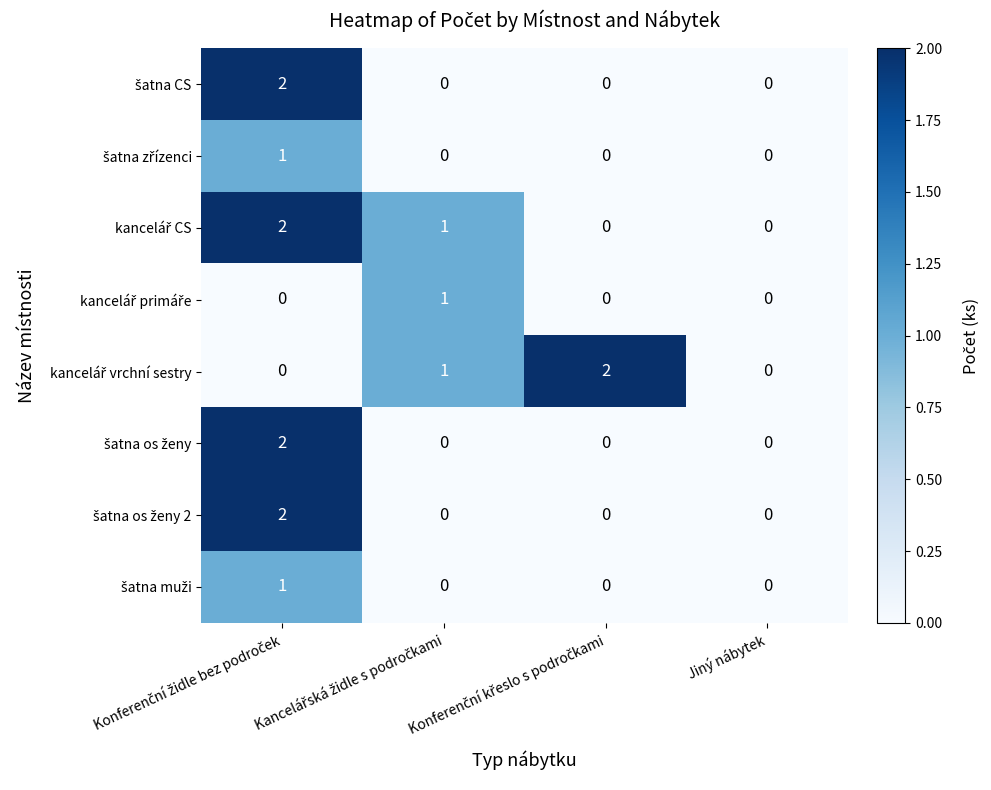

Which has a higher value, Kancelářská židle s področkami or Jiný nábytek?

Kancelářská židle s področkami